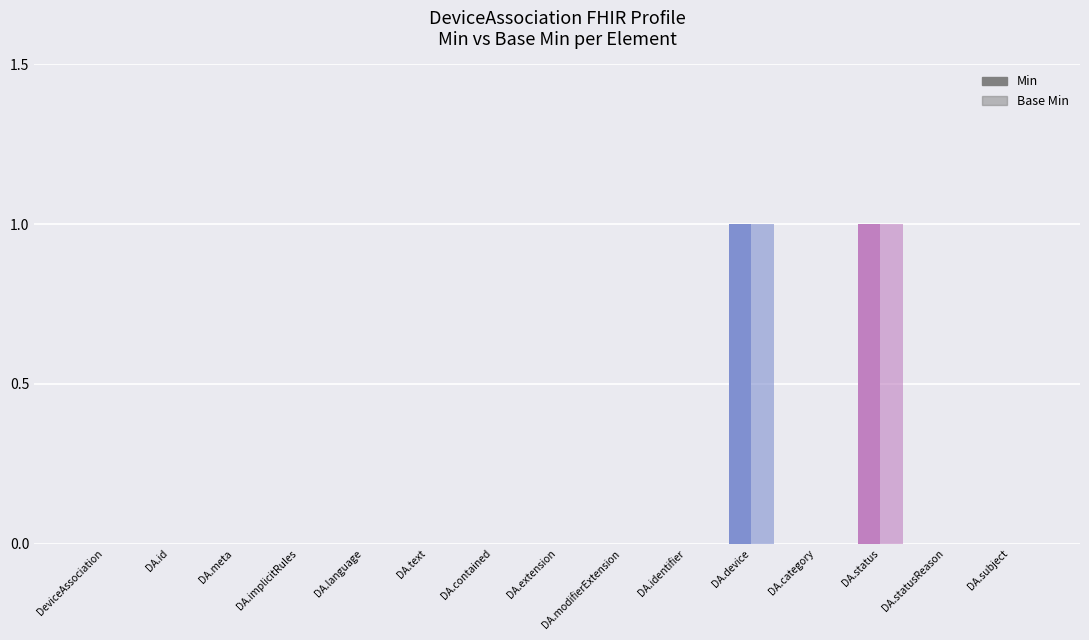

Rank the series at DeviceAssociation.statusReason from highest to lowest value.

Min, Base Min